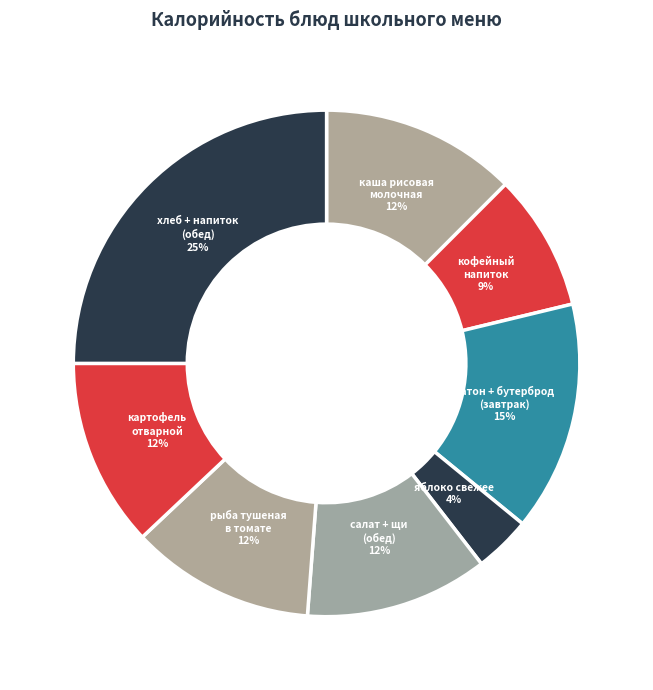

How many segments does this pie chart have?

8